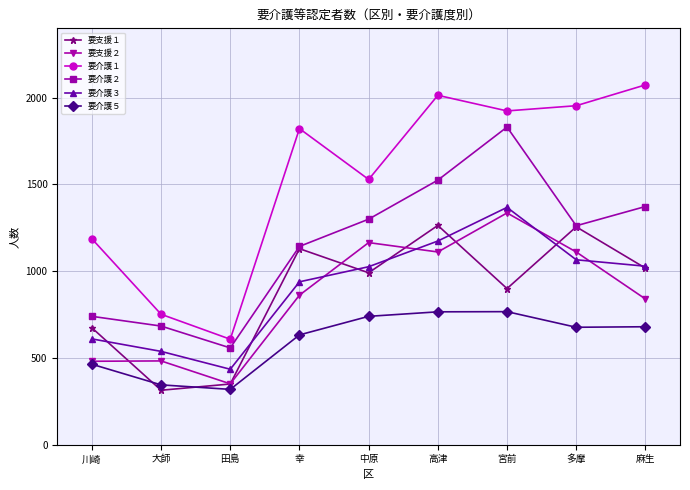

True or false: 要介護１ and 要支援１ intersect in this chart.

False